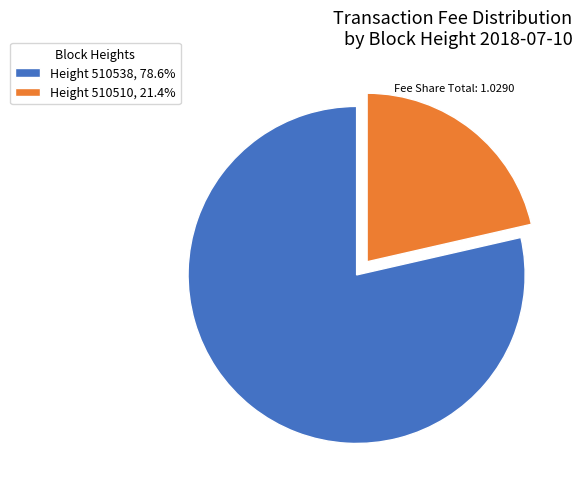

Is there a majority slice in this chart?

Yes